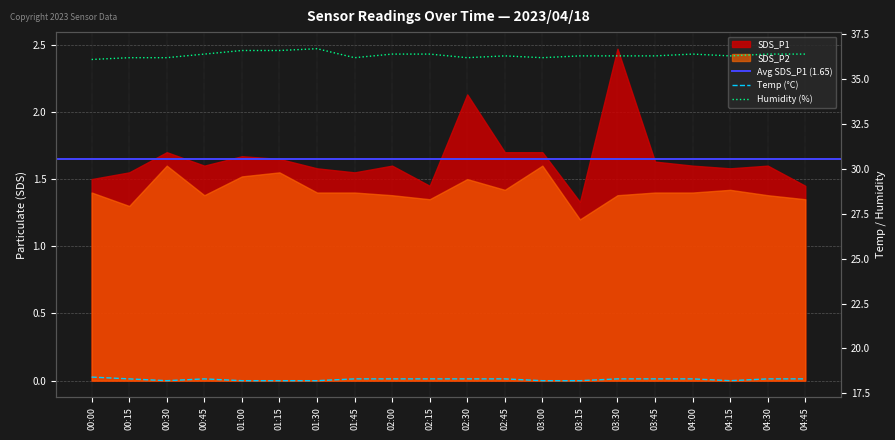

Is it true that Humidity equals 36.2 at 00:30?

True